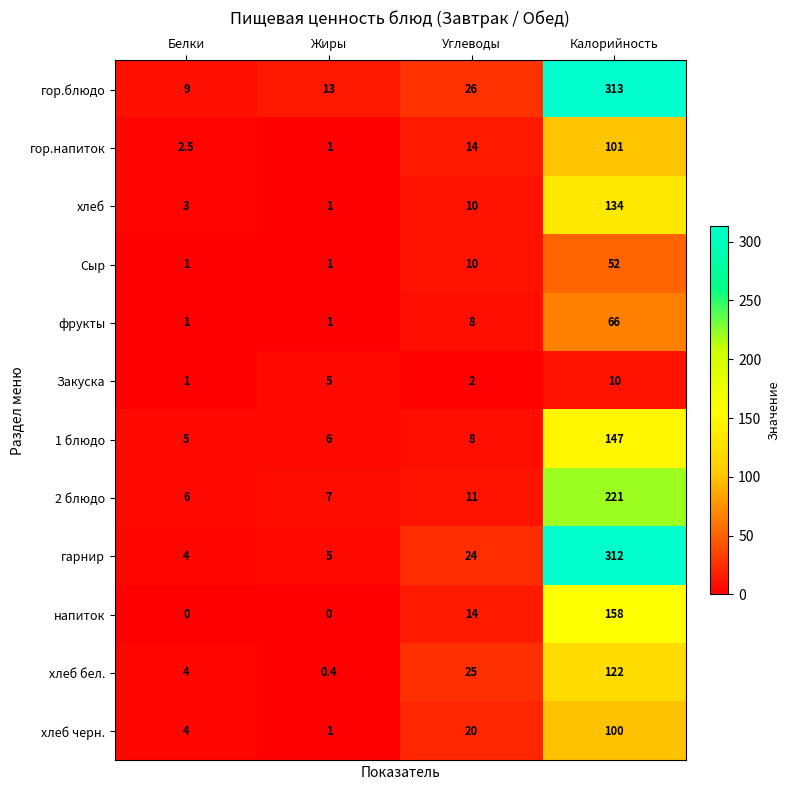

True or false: хлеб бел. has a value of 6.8 at Белки.

False